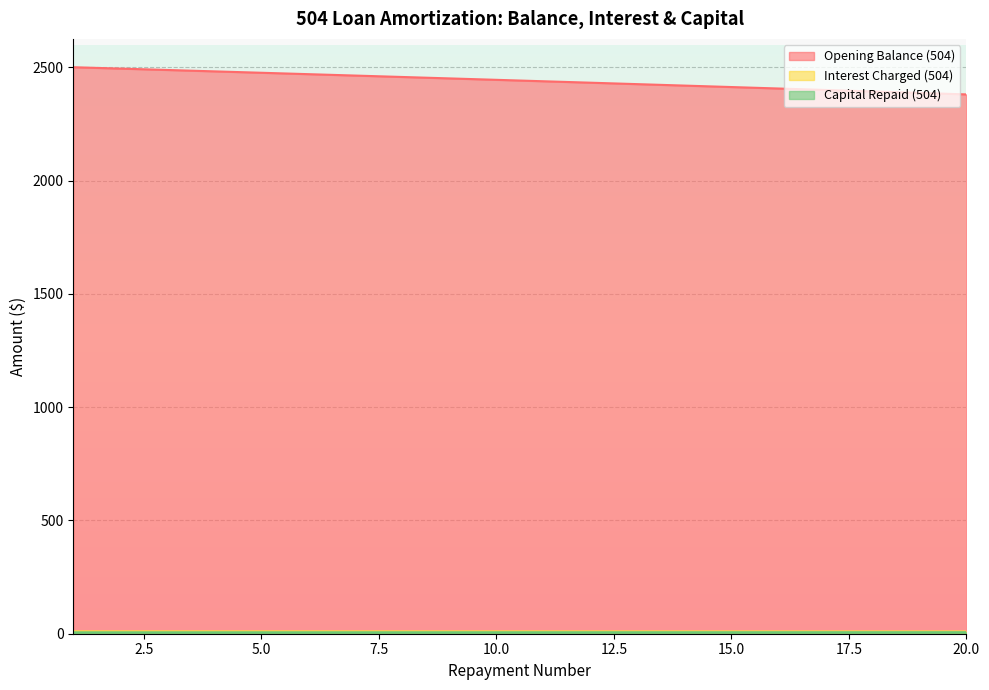

Which series changed the most between 1 and 20?

Interest Charged (504)